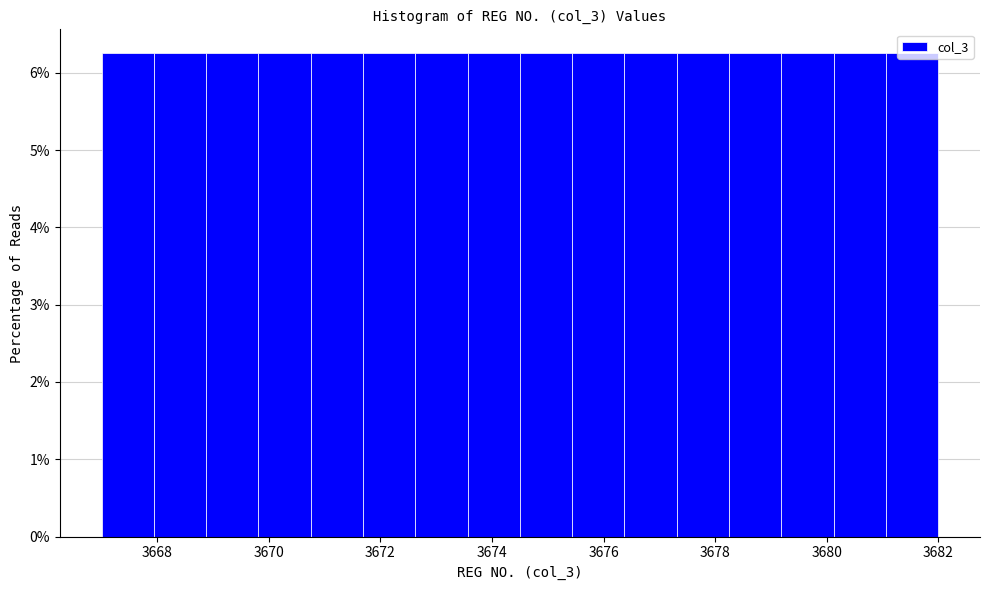

Reading left to right, list every bar in this chart as the range it spans on the x-axis followed by its height. Neither the bar edges nor the heights are printed on the chart, so give them approximately, as read against the axes.

3667.0 to 3668.0: 6.3
3668.0 to 3668.8: 6.3
3668.8 to 3669.8: 6.3
3669.8 to 3670.8: 6.3
3670.8 to 3671.6: 6.3
3671.6 to 3672.6: 6.3
3672.6 to 3673.6: 6.3
3673.6 to 3674.6: 6.3
3674.6 to 3675.4: 6.3
3675.4 to 3676.4: 6.3
3676.4 to 3677.4: 6.3
3677.4 to 3678.2: 6.3
3678.2 to 3679.2: 6.3
3679.2 to 3680.2: 6.3
3680.2 to 3681.0: 6.3
3681.0 to 3682.0: 6.3